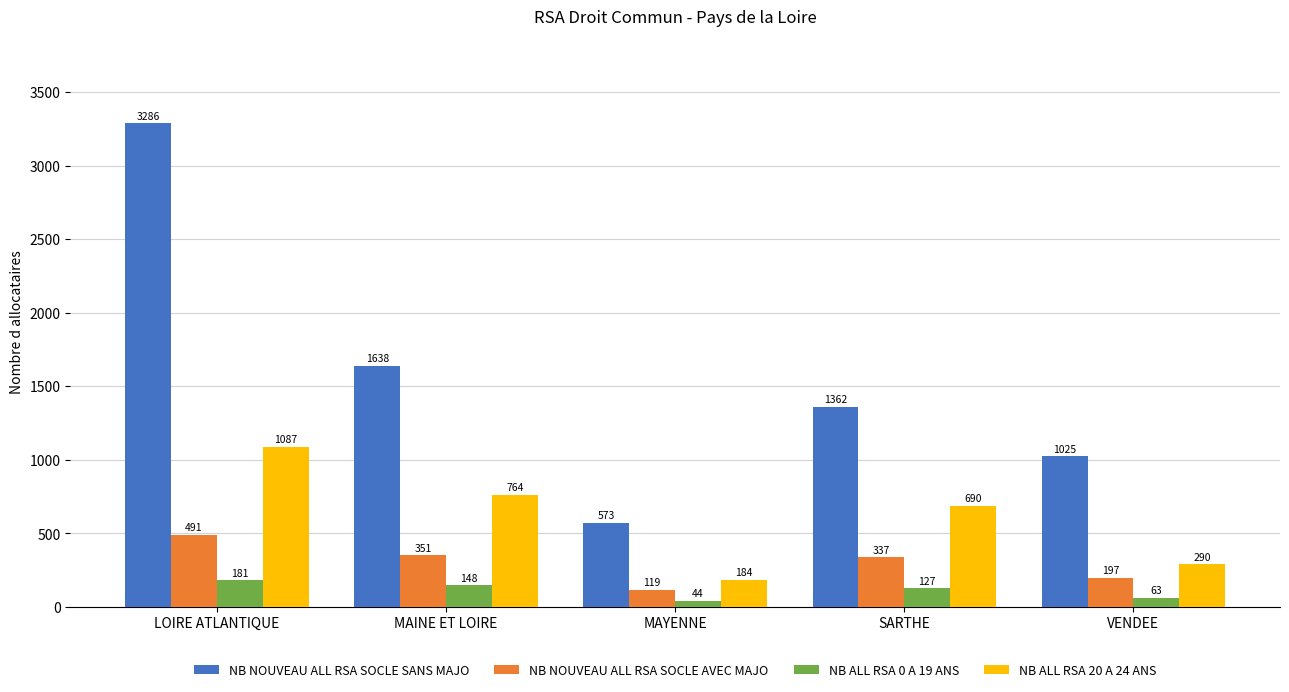

What is the smallest value displayed?

44